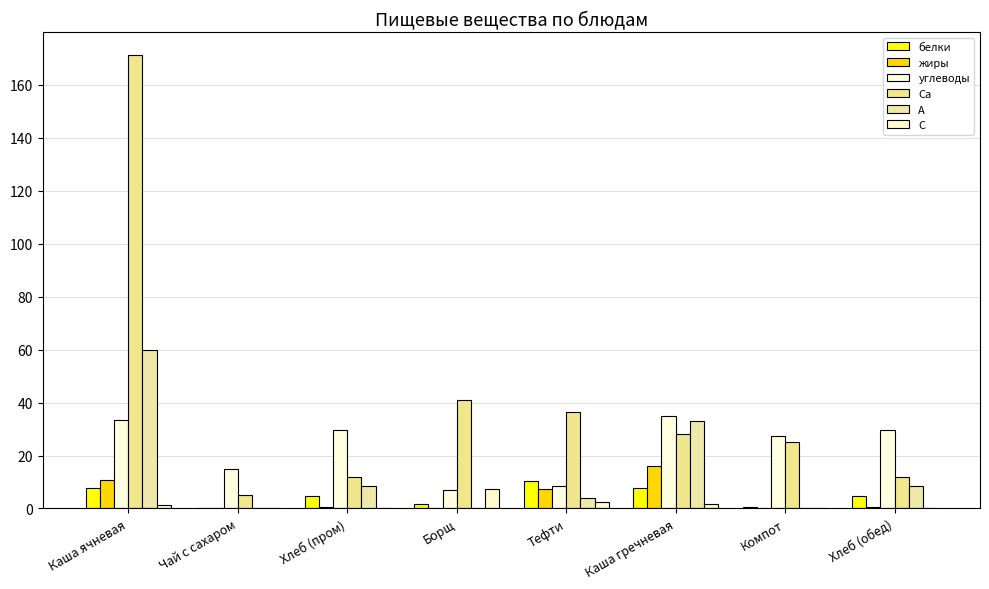

How many groups of bars are there?

8